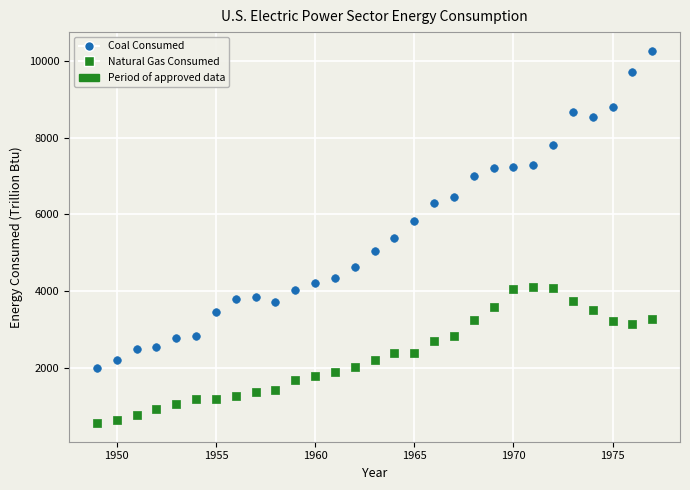

In the Coal Consumed series, what Y value is closest to 6128?

6301.6